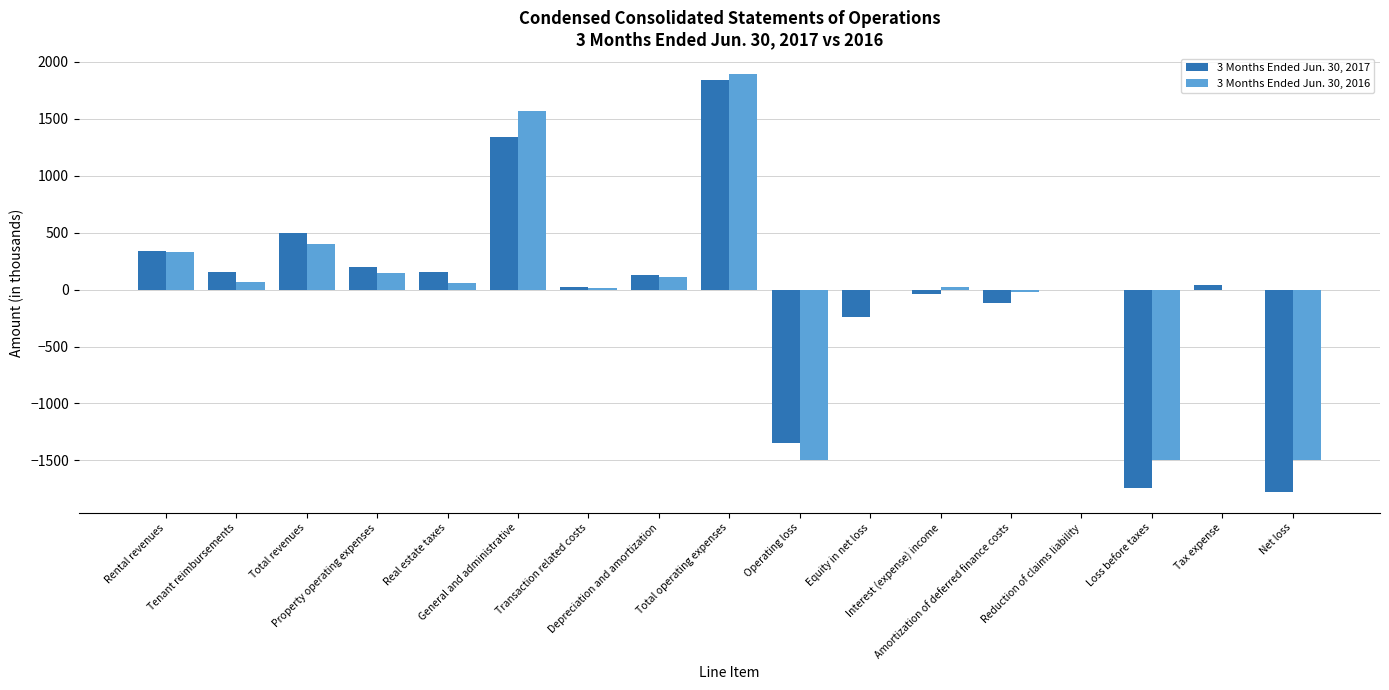

True or false: 3 Months Ended Jun. 30, 2016 has a value of 2781 at Total operating expenses.

False